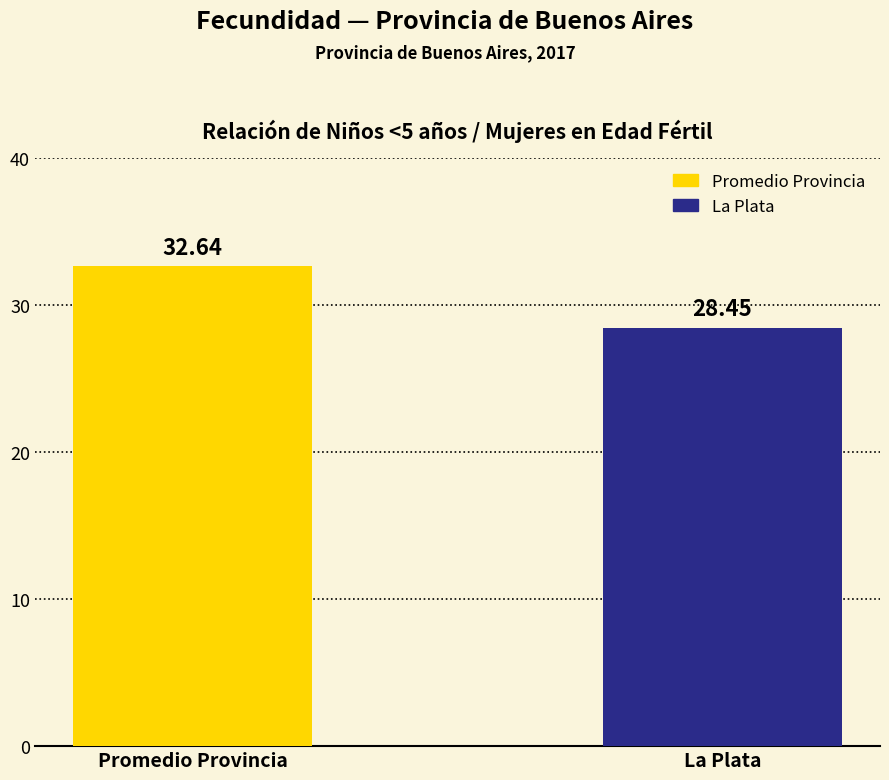

What is the label of the 1st bar from the left?

Promedio Provincia